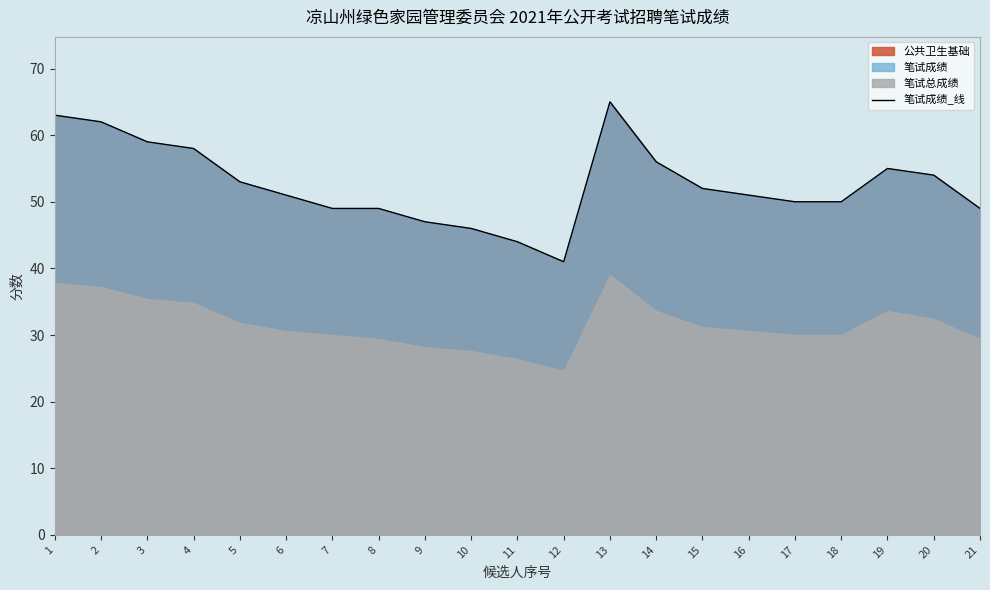

List the labels in order of value, largest first.

13, 1, 2, 3, 4, 14, 19, 20, 5, 15, 6, 16, 17, 18, 7, 8, 21, 9, 10, 11, 12